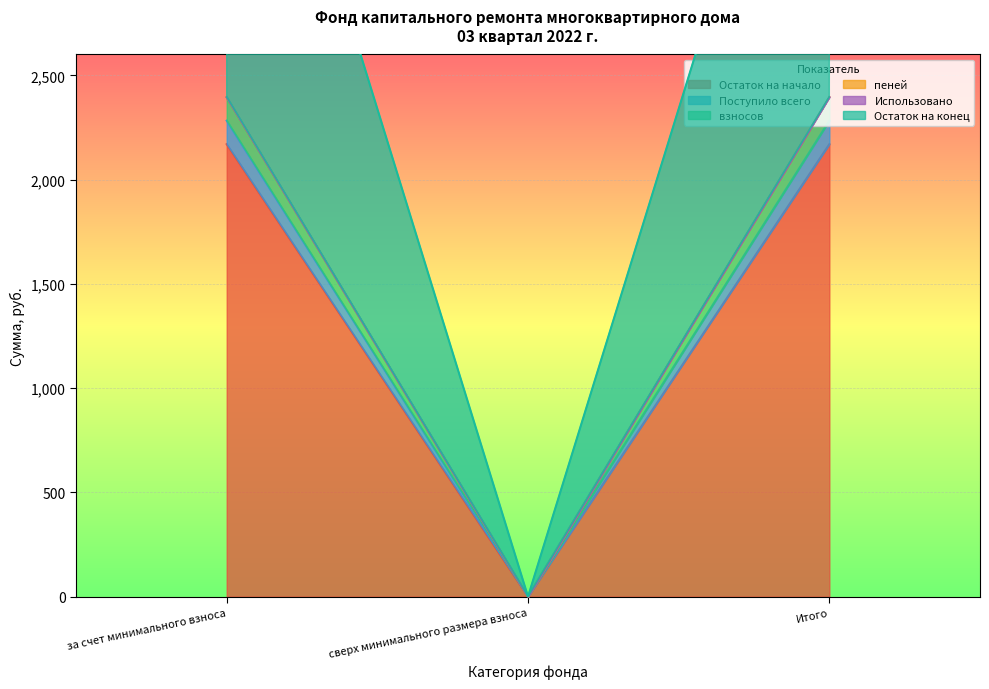

What is the average value of the Остаток на начало series?

1446.5